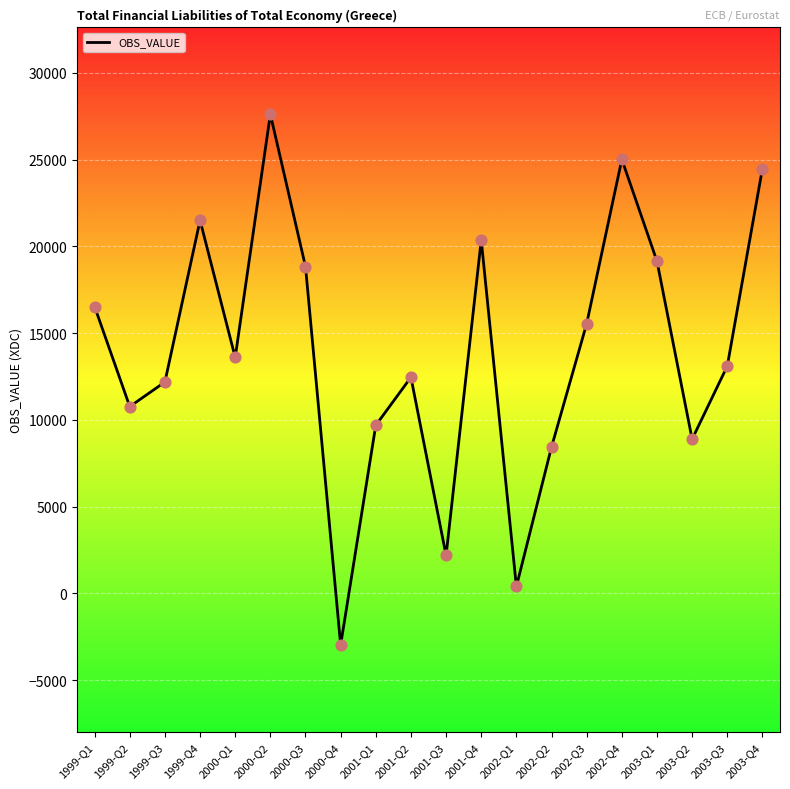

Which has a higher value, 1999-Q3 or 2000-Q2?

2000-Q2